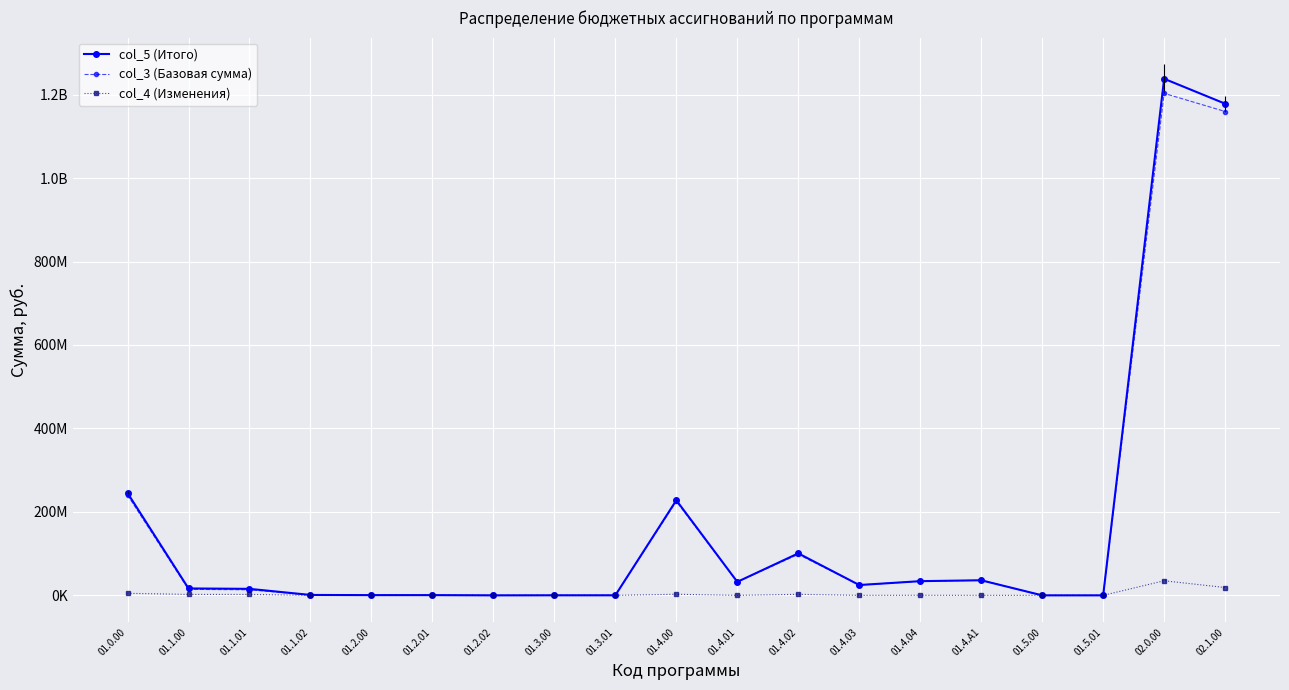

True or false: col_5 (Итого) and col_4 (Изменения) intersect in this chart.

False